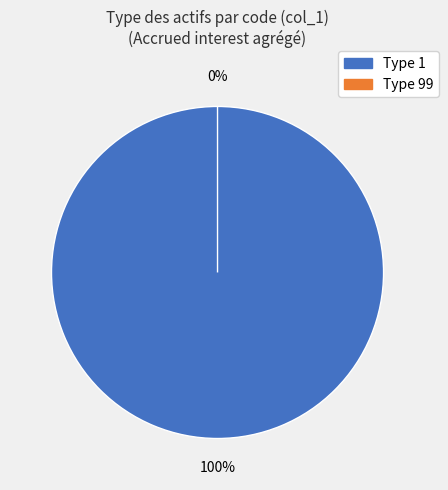

The 10 slice represents 13% of the pie. True or false?

False